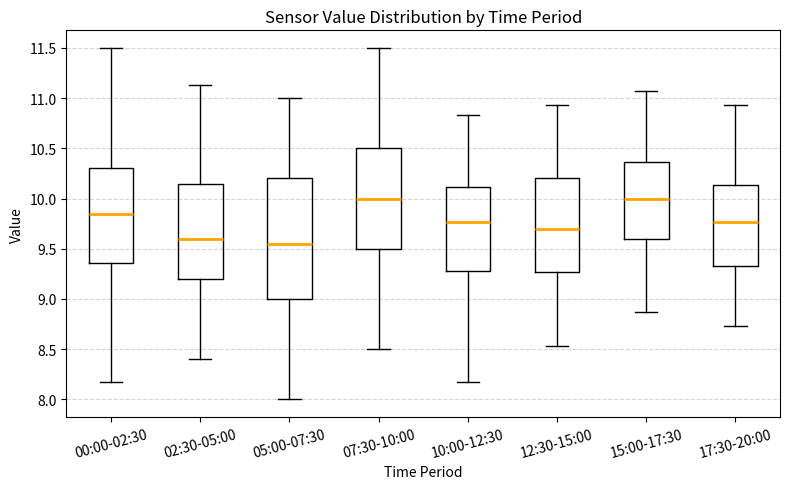

Which box is the tallest, from its lower edge to its upper edge?

05:00-07:30